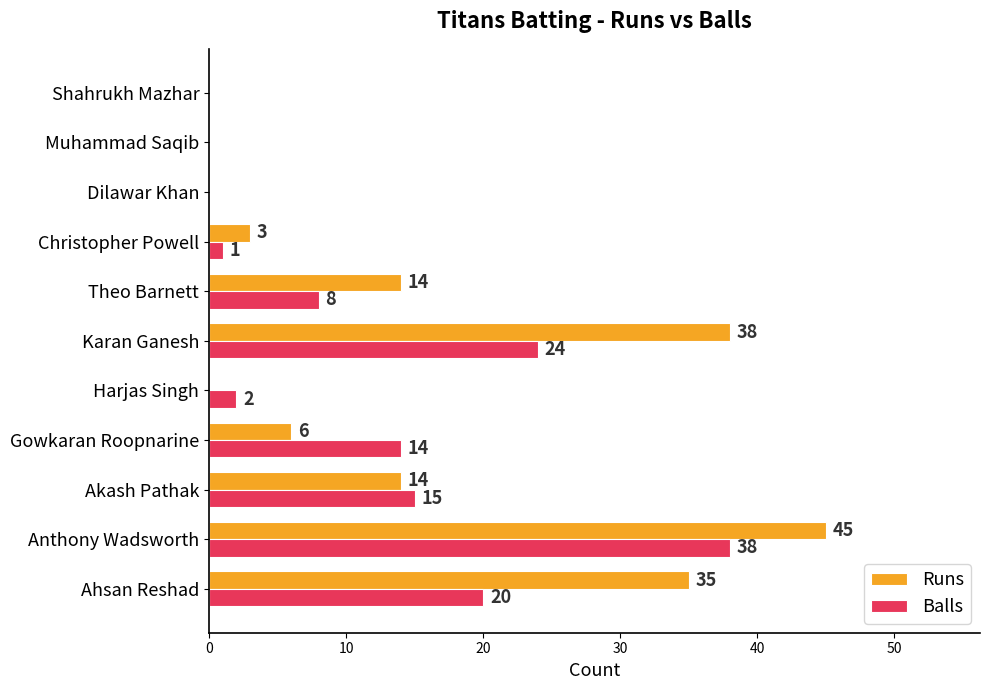

True or false: Runs has a value of 8 at Karan Ganesh.

False